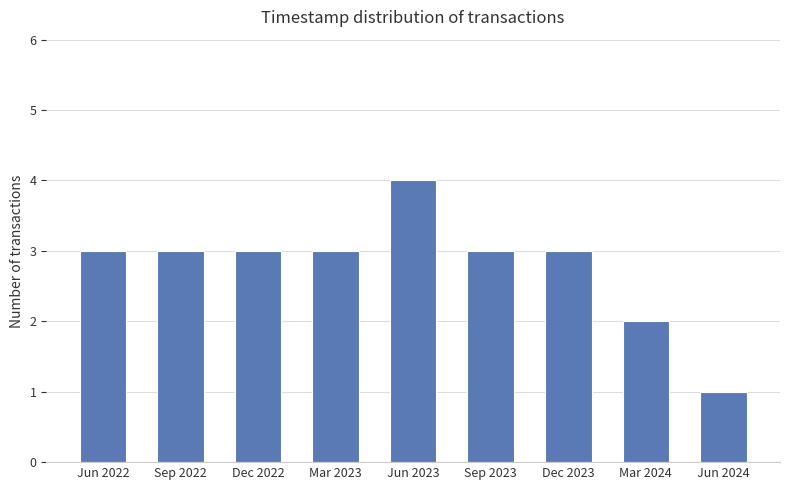

True or false: the data shows 2 at Mar 2024.

True